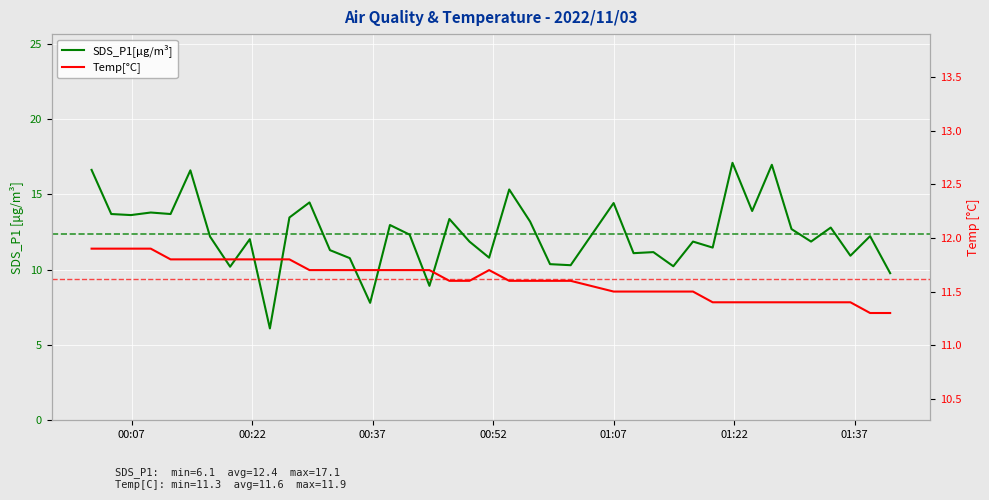

At which label does Temp[°C] reach its peak?

00:07